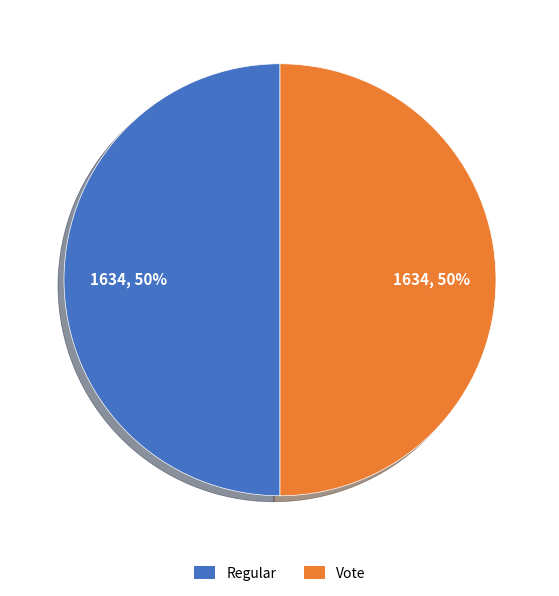

To the nearest percent, what is the average slice percentage?

50%